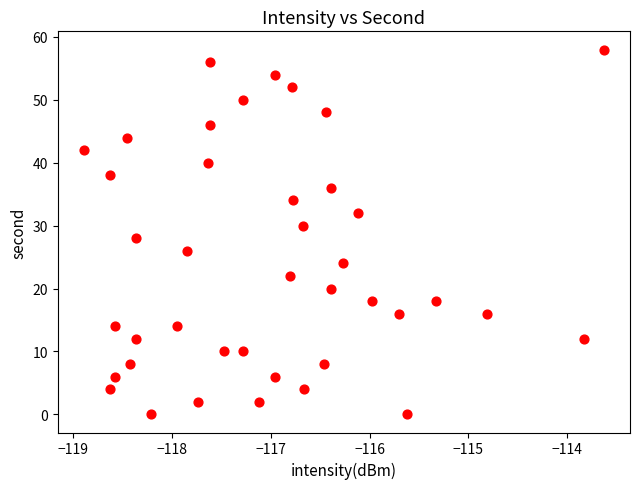

What is the range of Y values (max minus min)?

58